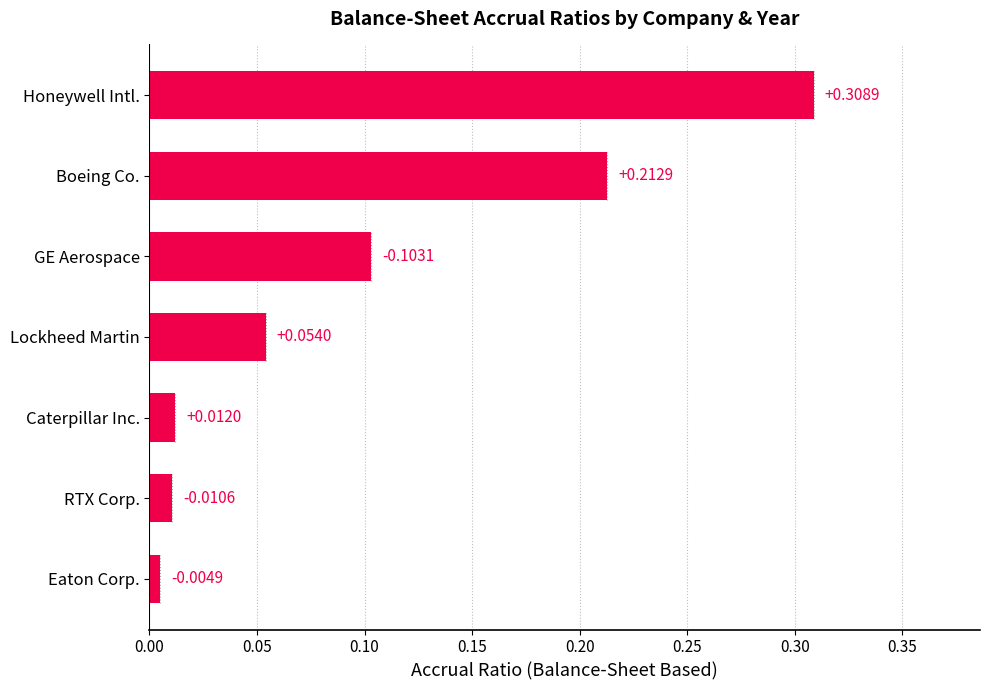

Rank the categories by value from highest to lowest.

Honeywell Intl., Boeing Co., GE Aerospace, Lockheed Martin, Caterpillar Inc., RTX Corp., Eaton Corp.